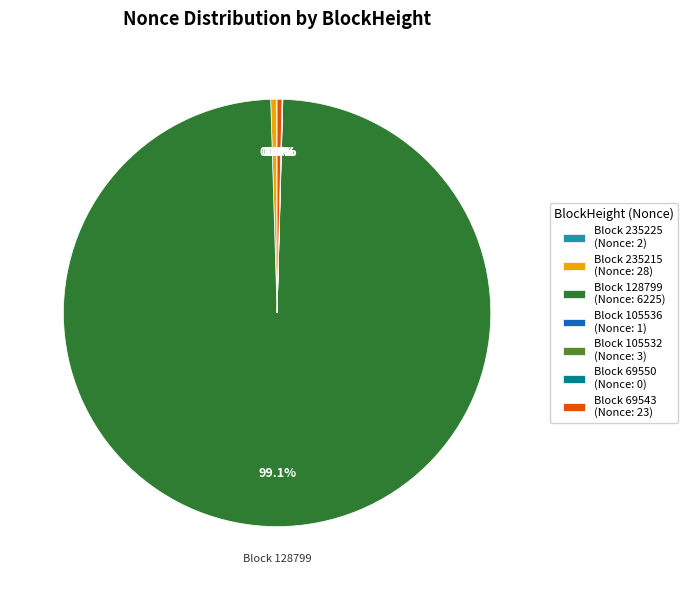

How many segments does this pie chart have?

7